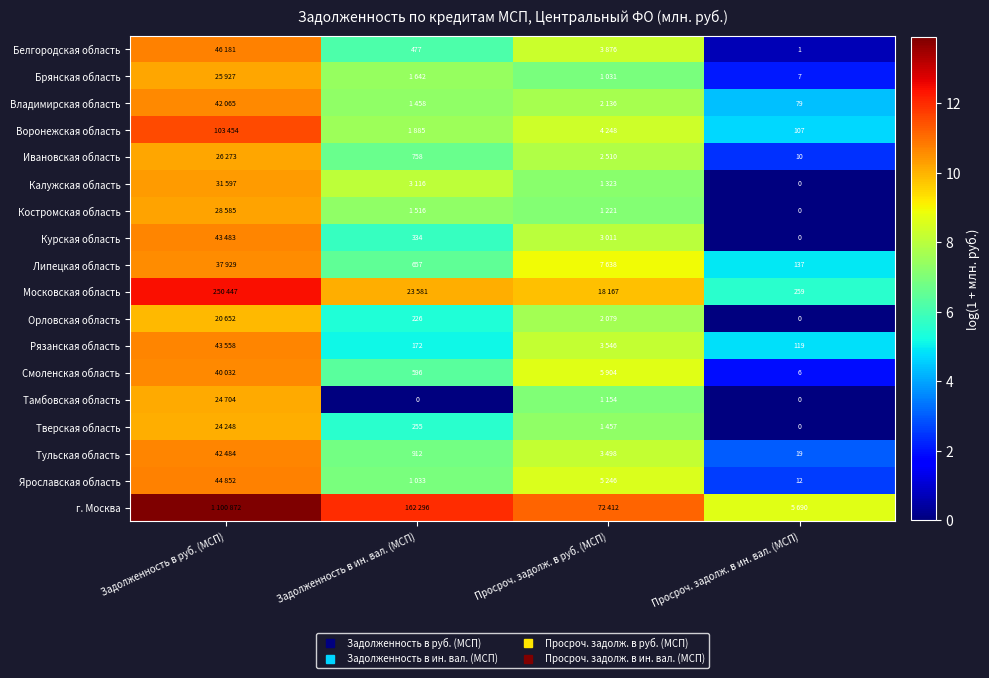

How many data points in Московская область are less than 10?

2